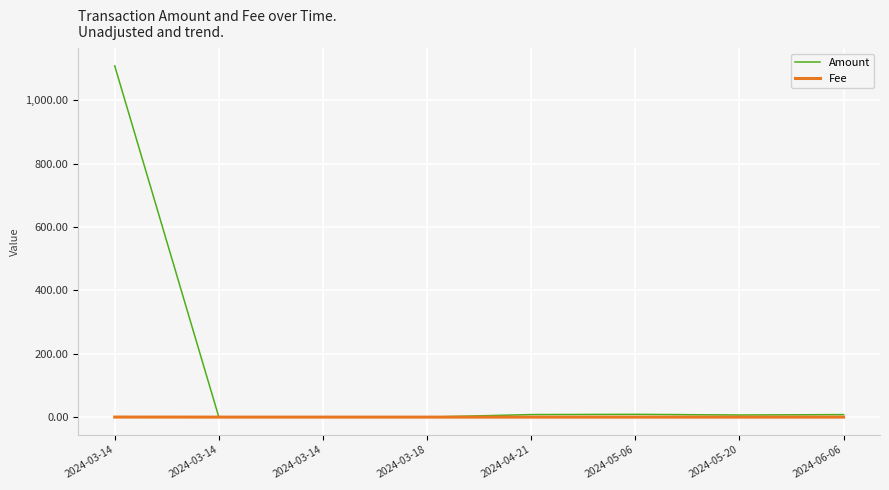

Which series ends up on top after the final intersection of Fee and Amount?

Amount